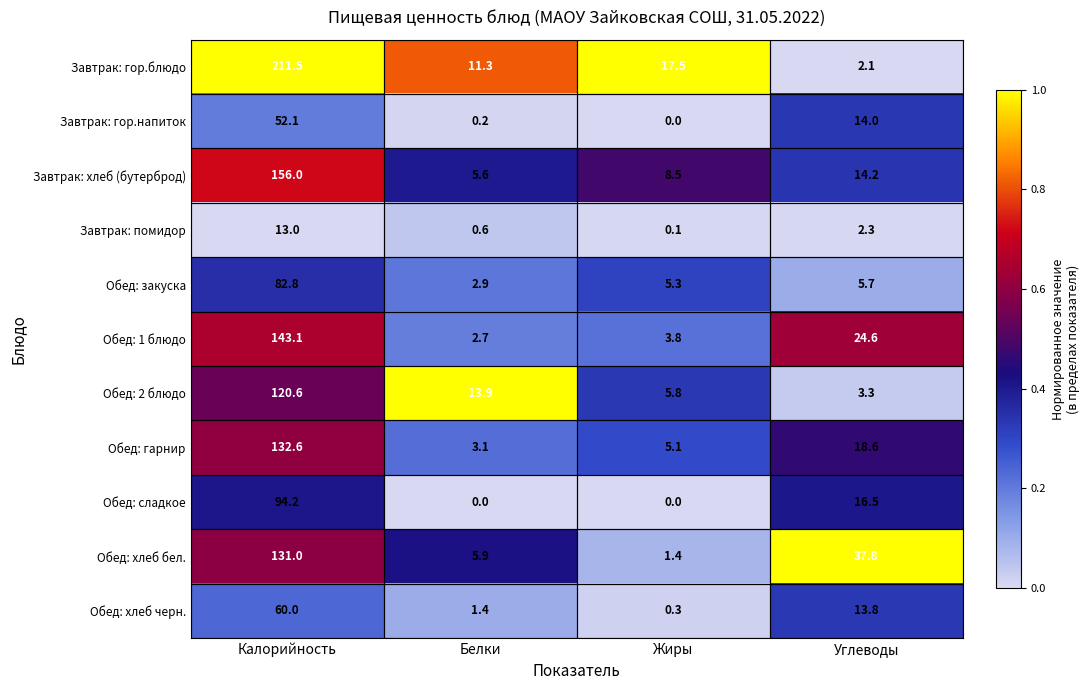

What is the difference between the second highest and second lowest values in the Завтрак: помидор series?

1.7